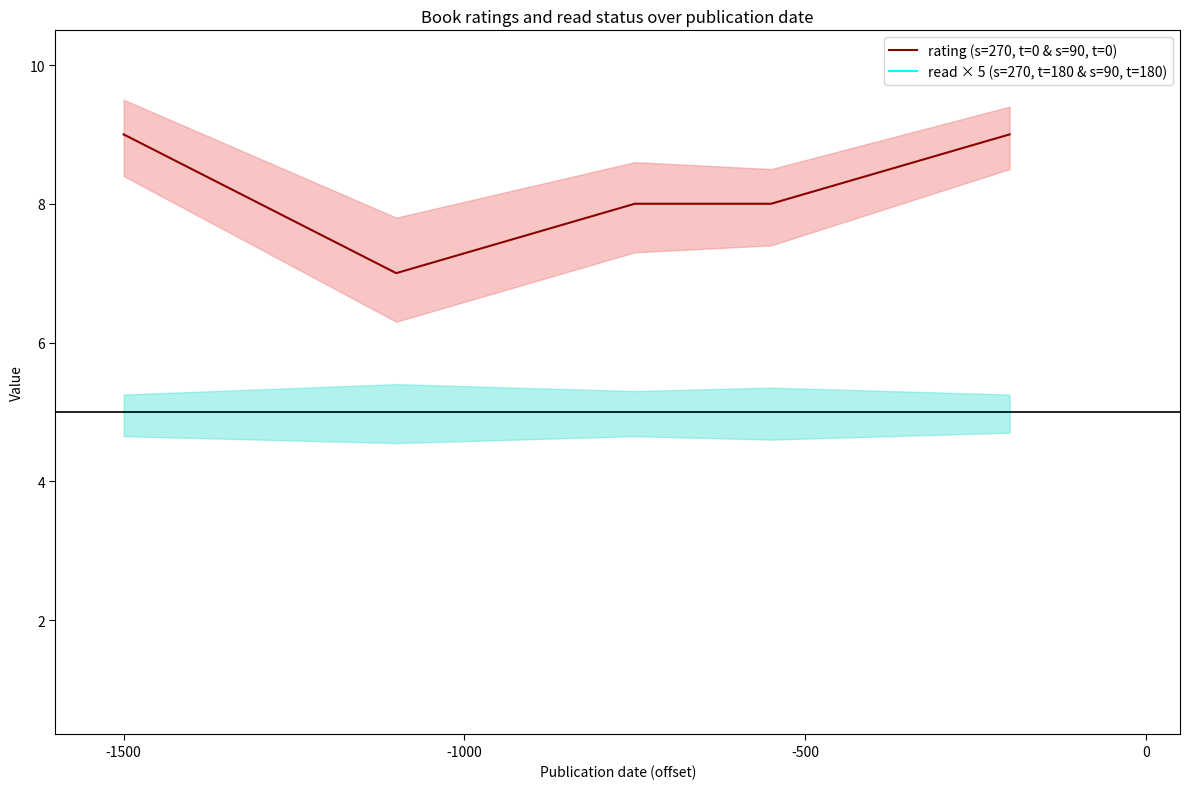

Reading left to right, list all the values displayed in this chart.

rating (s=270, t=0 & s=90, t=0): 9	7	8	8	9
read × 5 (s=270, t=180 & s=90, t=180): 5	5	5	5	5